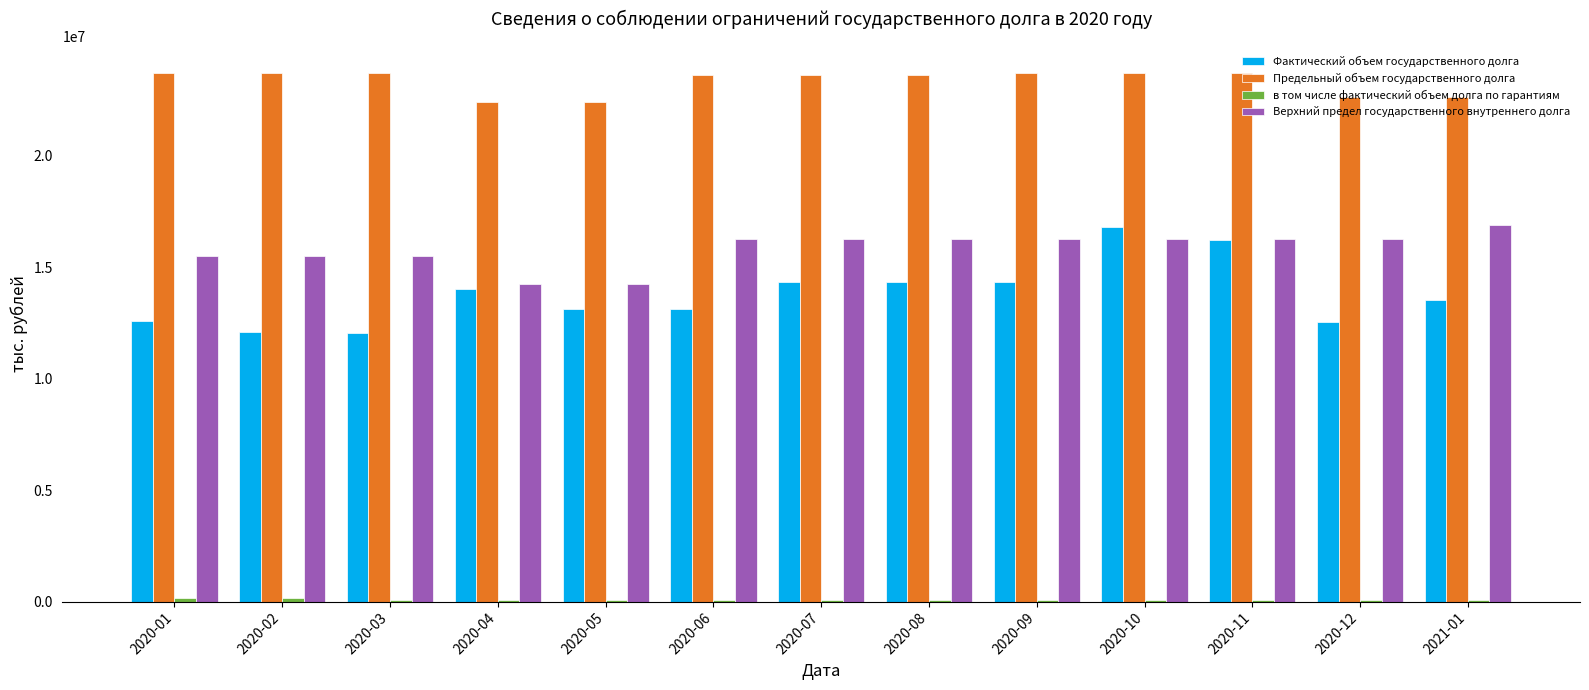

At which label does Фактический объем государственного долга reach its peak?

2020-10